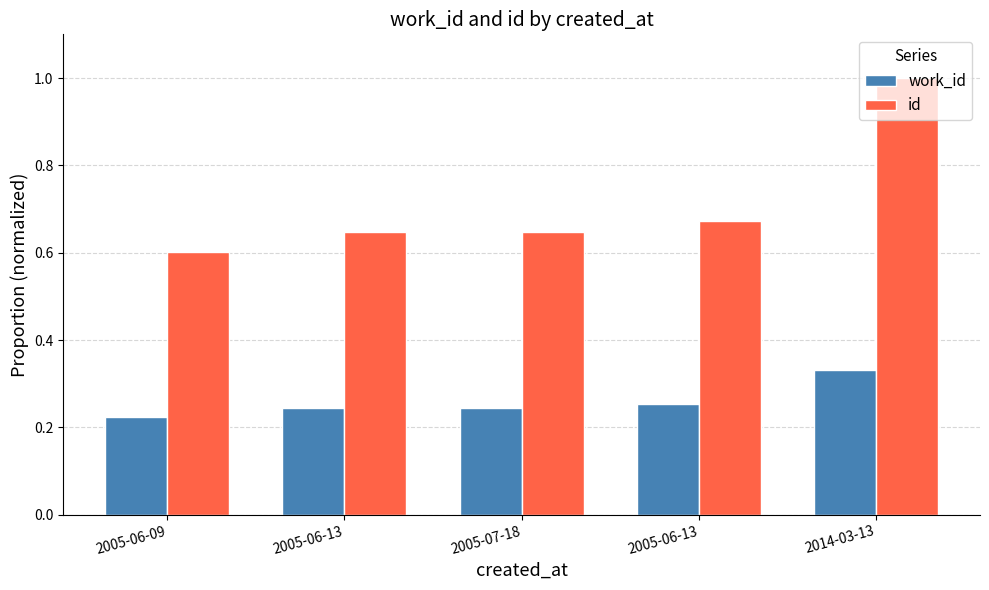

What is the difference between the maximum and minimum values in the work_id series?

0.1